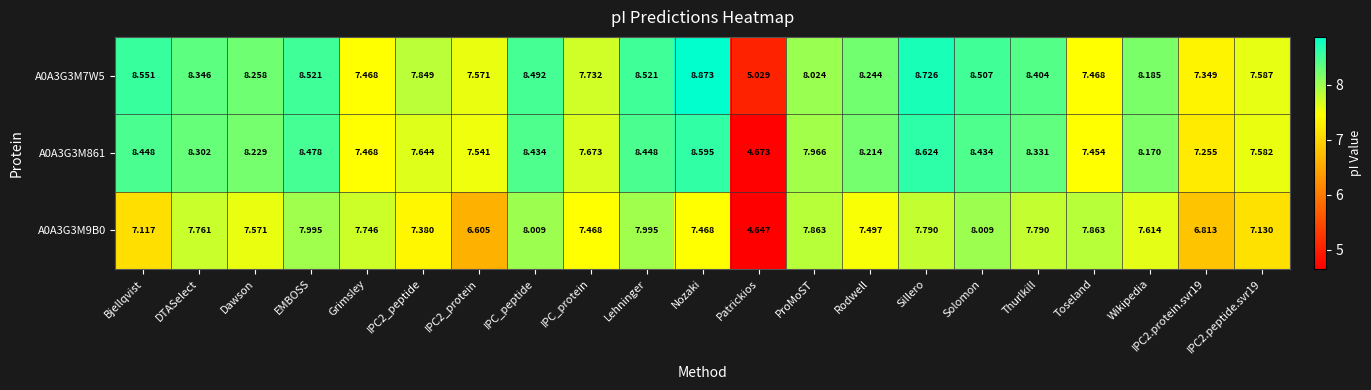

Where does the A0A3G3M9B0 series first go above 7?

Bjellqvist